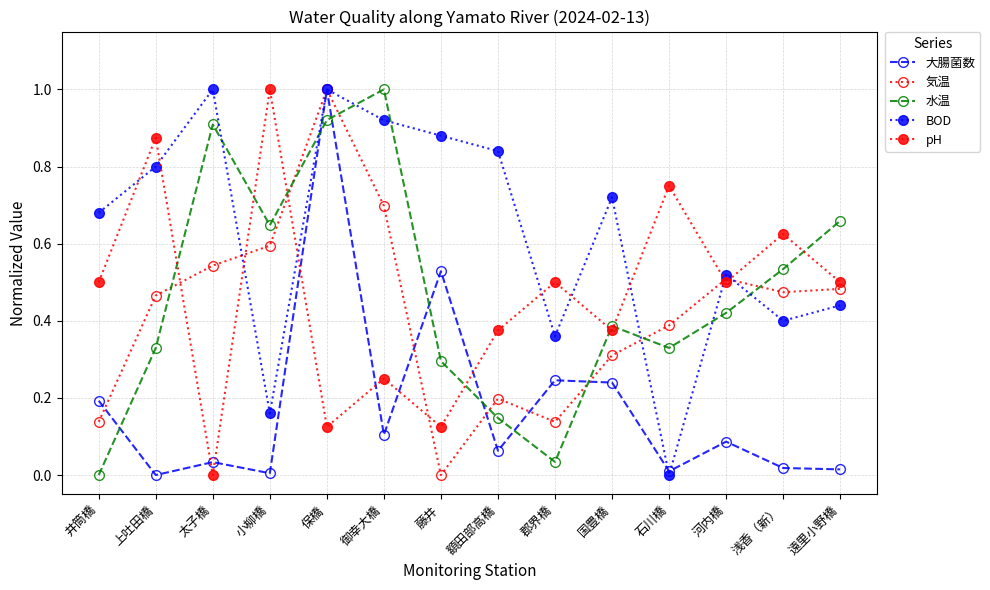

What is the label of the 2nd point from the left?

上吐田橋